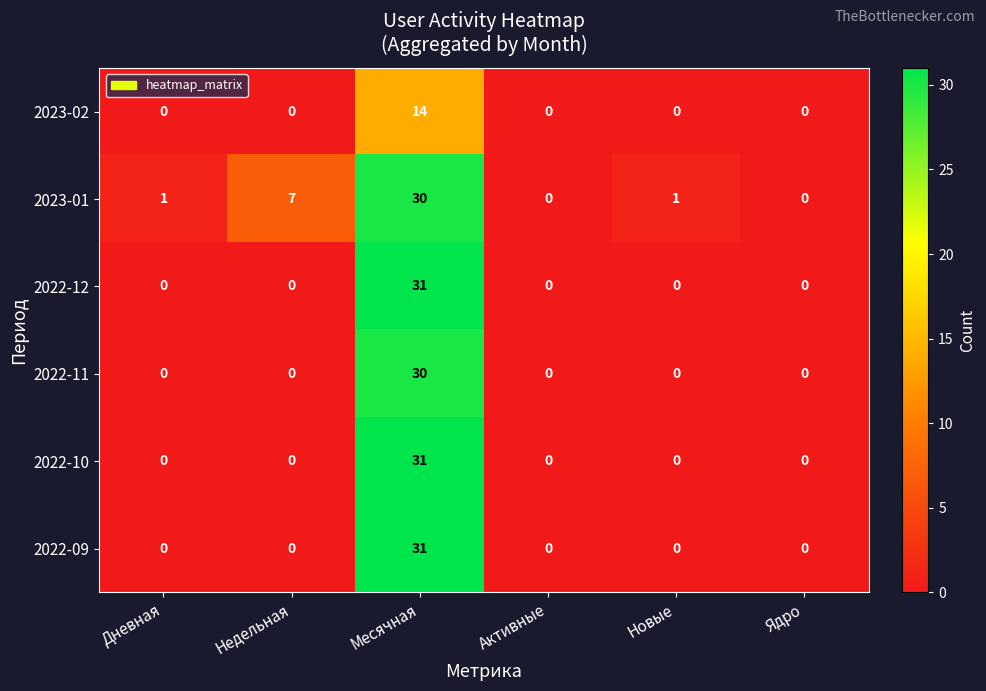

What is the spread (max minus min) of values at Месячная?

17